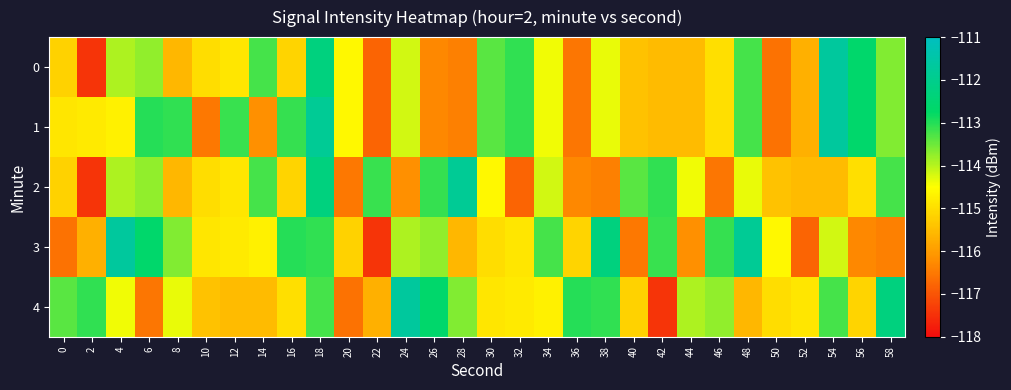

What is the smallest value displayed?

-117.4